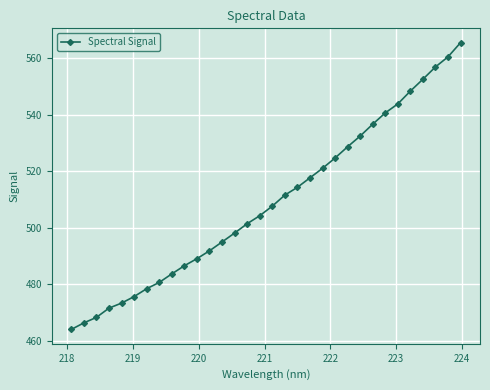

What is the difference between the second highest and second lowest values?

94.1